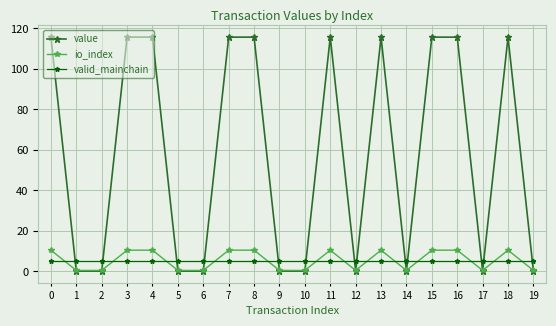

Reading left to right, list all the values displayed in this chart.

value: 115.7	0.2	0.2	115.7	115.7	0.2	0.2	115.7	115.7	0.2	0.2	115.7	0.2	115.7	0.2	115.7	115.7	0.2	115.7	0.2
io_index: 10.5	0.5	0.5	10.5	10.5	0.5	0.5	10.5	10.5	0.5	0.5	10.5	0.5	10.5	0.5	10.5	10.5	0.5	10.5	0.5
valid_mainchain: 5.2	5.2	5.2	5.2	5.2	5.2	5.2	5.2	5.2	5.2	5.2	5.2	5.2	5.2	5.2	5.2	5.2	5.2	5.2	5.2